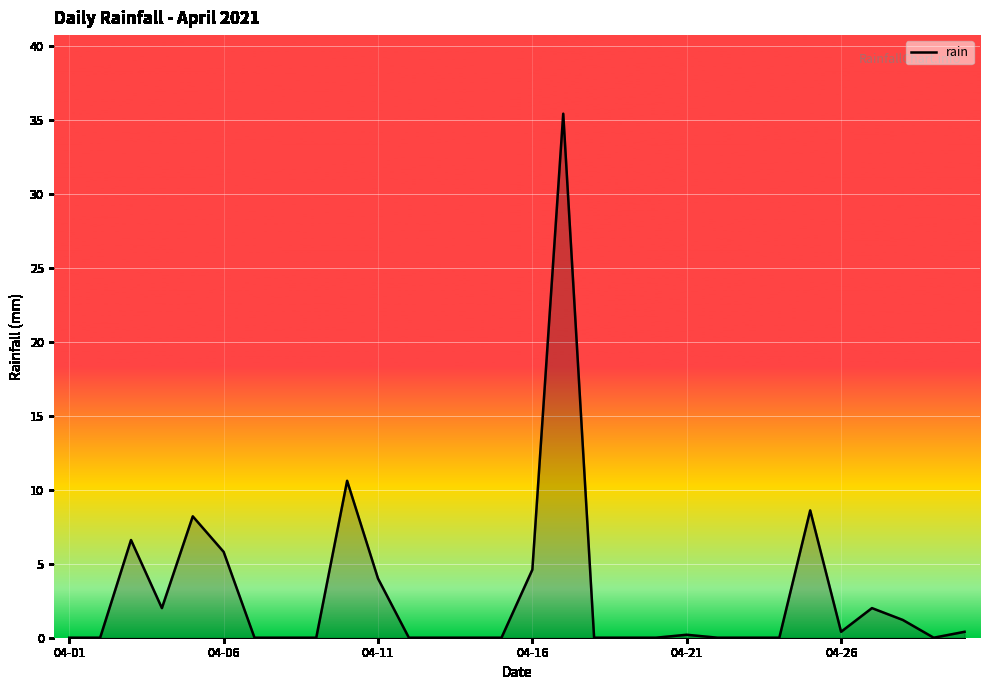

What is the difference between the maximum and minimum values?

35.4